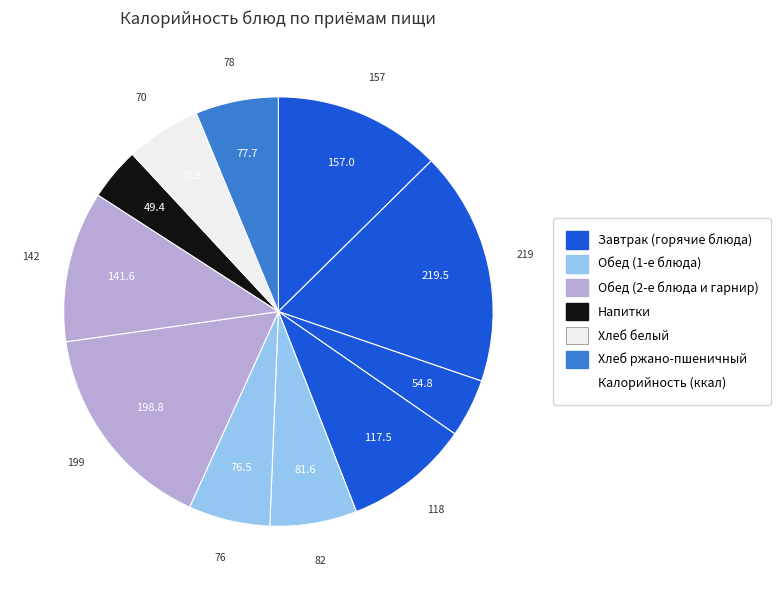

To the nearest percent, what is the difference between the largest and smallest slice percentages?

14%